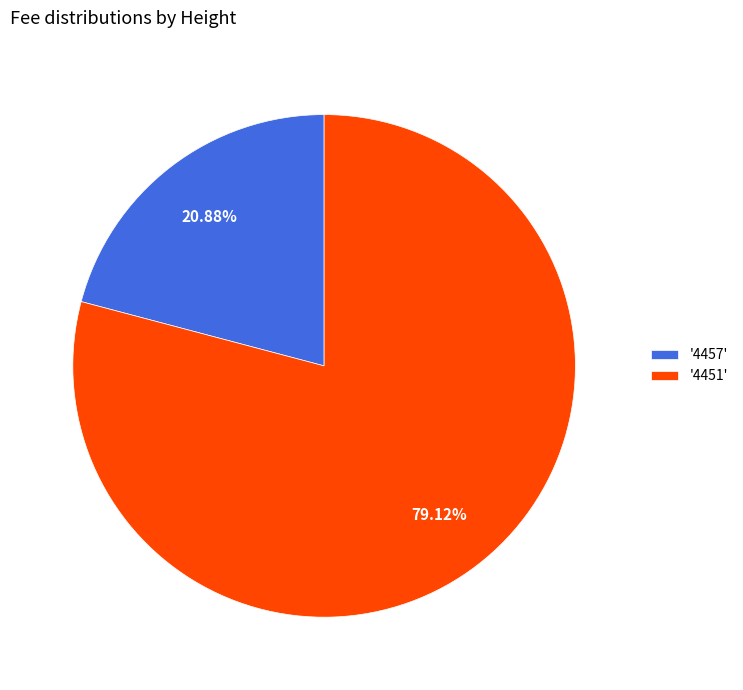

Does any single category account for the majority?

Yes